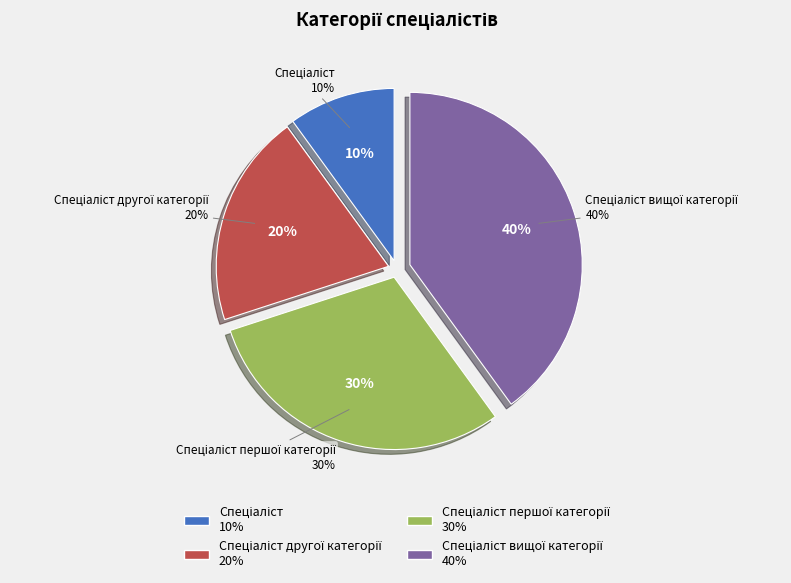

To the nearest percent, what is the difference between the largest and smallest slice percentages?

30%